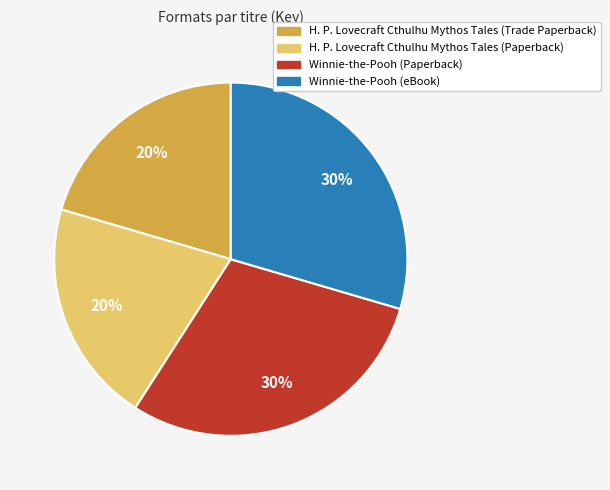

What is the ratio of the value at Winnie-the-Pooh (Paperback) to the value at Winnie-the-Pooh (eBook)?

1.0